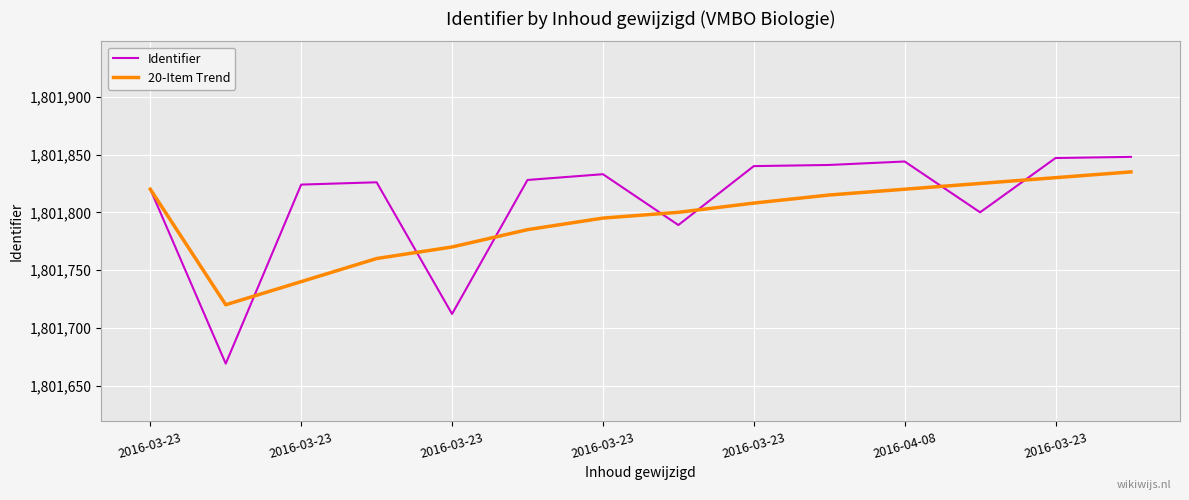

Which series has the largest range (max minus min)?

Identifier